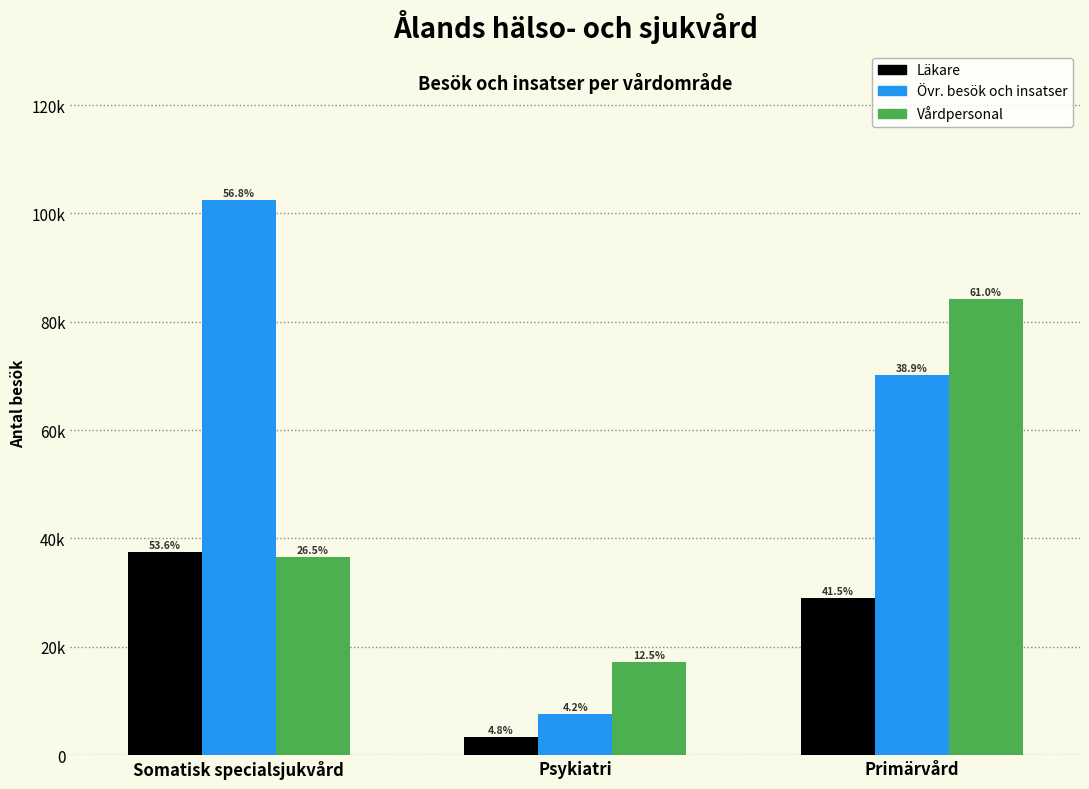

What are all the series names shown in the legend?

Läkare, Övr. besök och insatser, Vårdpersonal